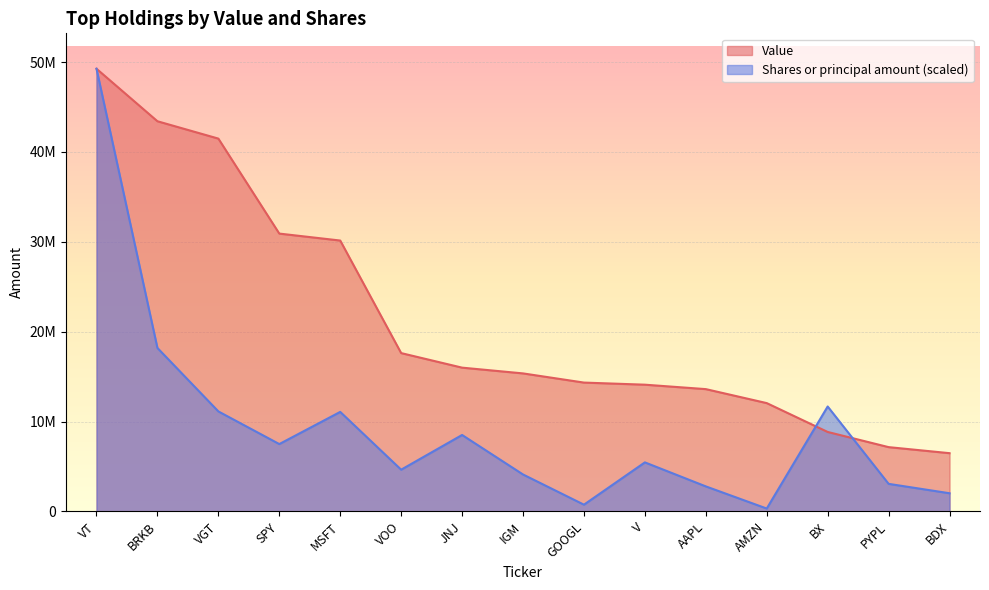

Which category has the highest value across all series?

VT